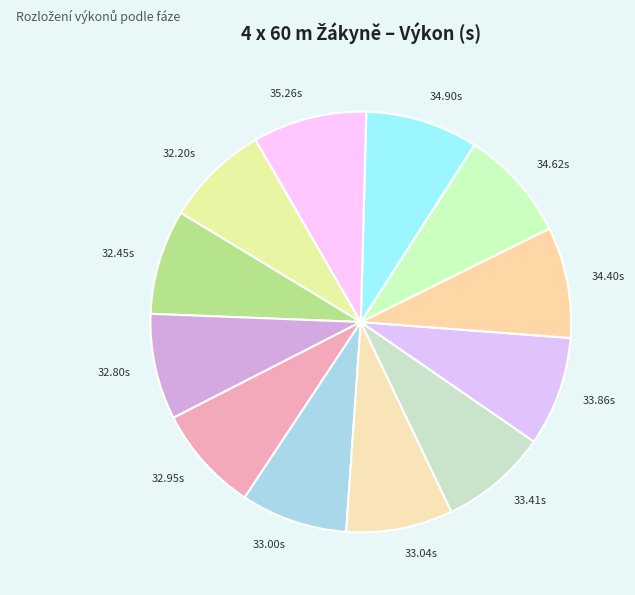

Is 33.04s the majority of the pie?

No